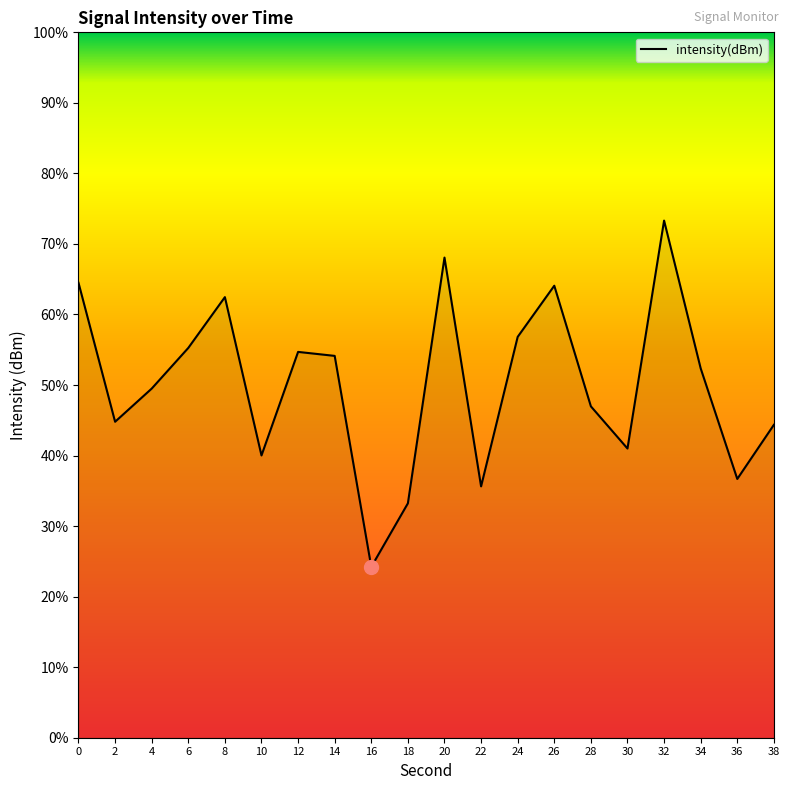

What is the difference between the values at 22 and 12?

19.1